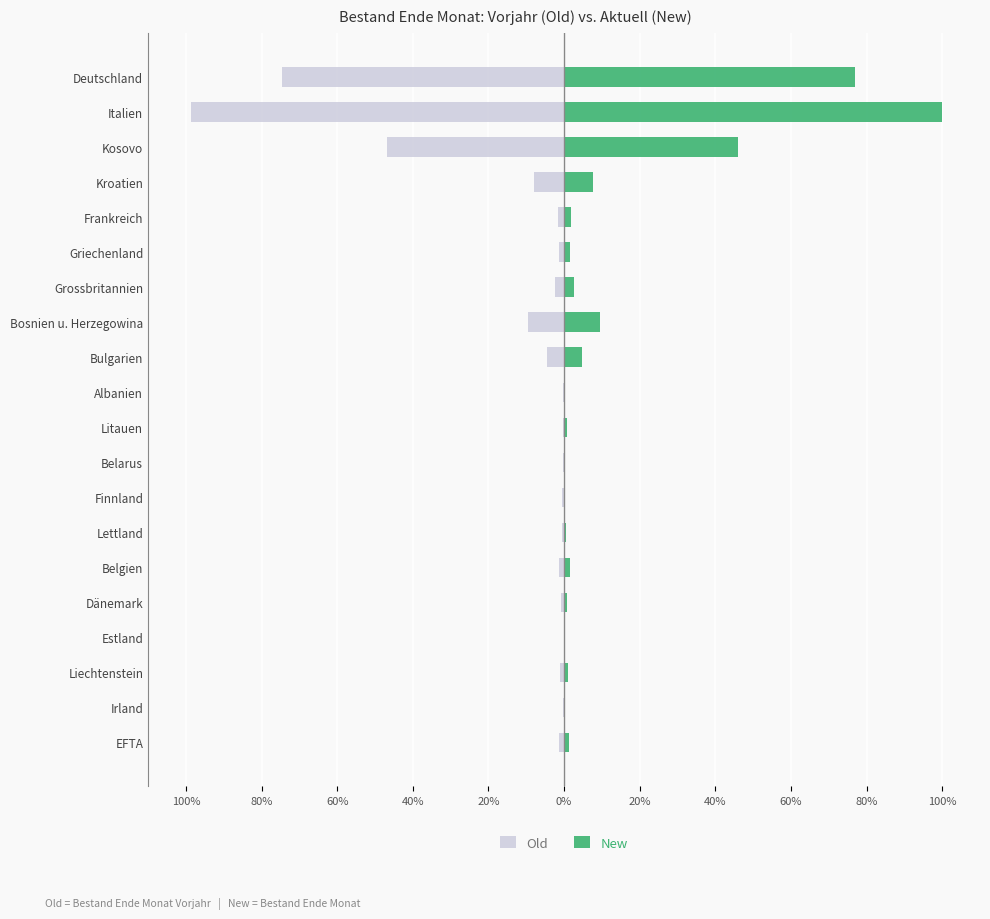

What is the value of the Old bar at the 14th from the left?

-0.5